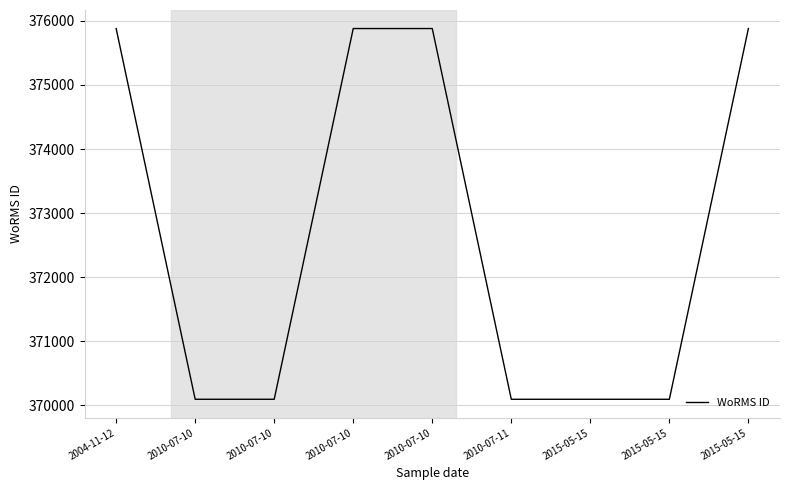

True or false: the data shows 489701 at 2010-07-10.

False